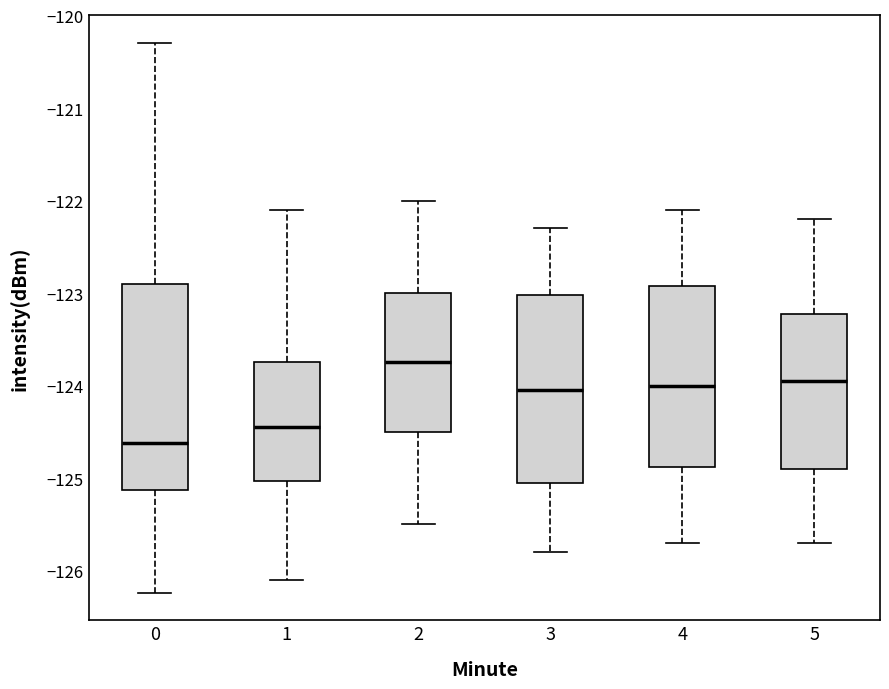

Reading left to right, transcribe this box plot: for each box, give where its median line is, the range the box spans, and where its two whiskers end, as read against the y-axis. The values are not printed on the chart, so give them approximately, as read against the axis.

0: median -124.6, box -125.1 to -122.9, whiskers -126.2 to -120.3
1: median -124.4, box -125.0 to -123.7, whiskers -126.1 to -122.1
2: median -123.7, box -124.5 to -123.0, whiskers -125.5 to -122.0
3: median -124.0, box -125.0 to -123.0, whiskers -125.8 to -122.3
4: median -124.0, box -124.9 to -122.9, whiskers -125.7 to -122.1
5: median -123.9, box -124.9 to -123.2, whiskers -125.7 to -122.2